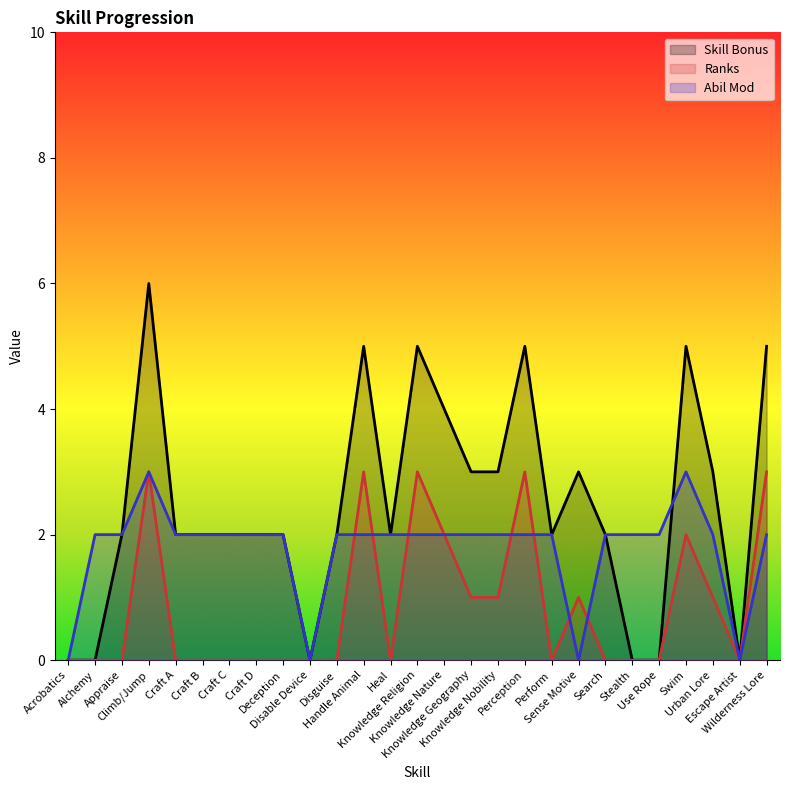

At which category does Abil Mod reach its first local valley?

Disable Device